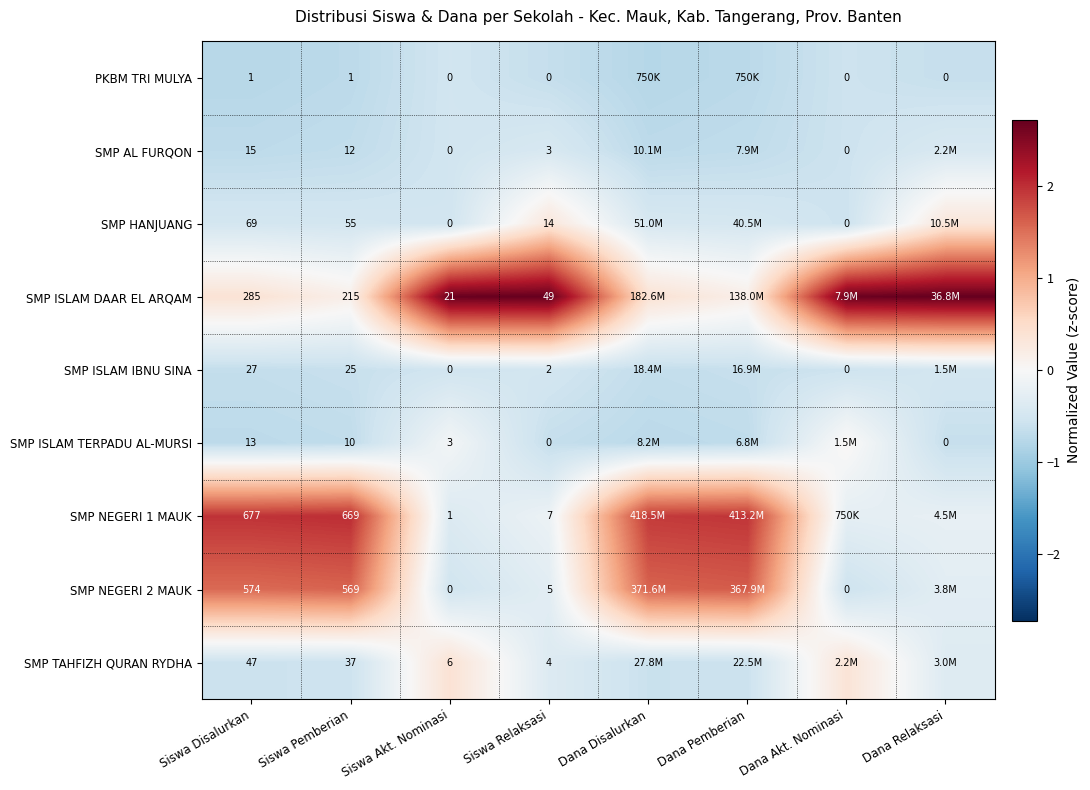

Is the value of SMP HANJUANG at Siswa Disalurkan greater than the value of SMP ISLAM IBNU SINA at Siswa Relaksasi?

Yes